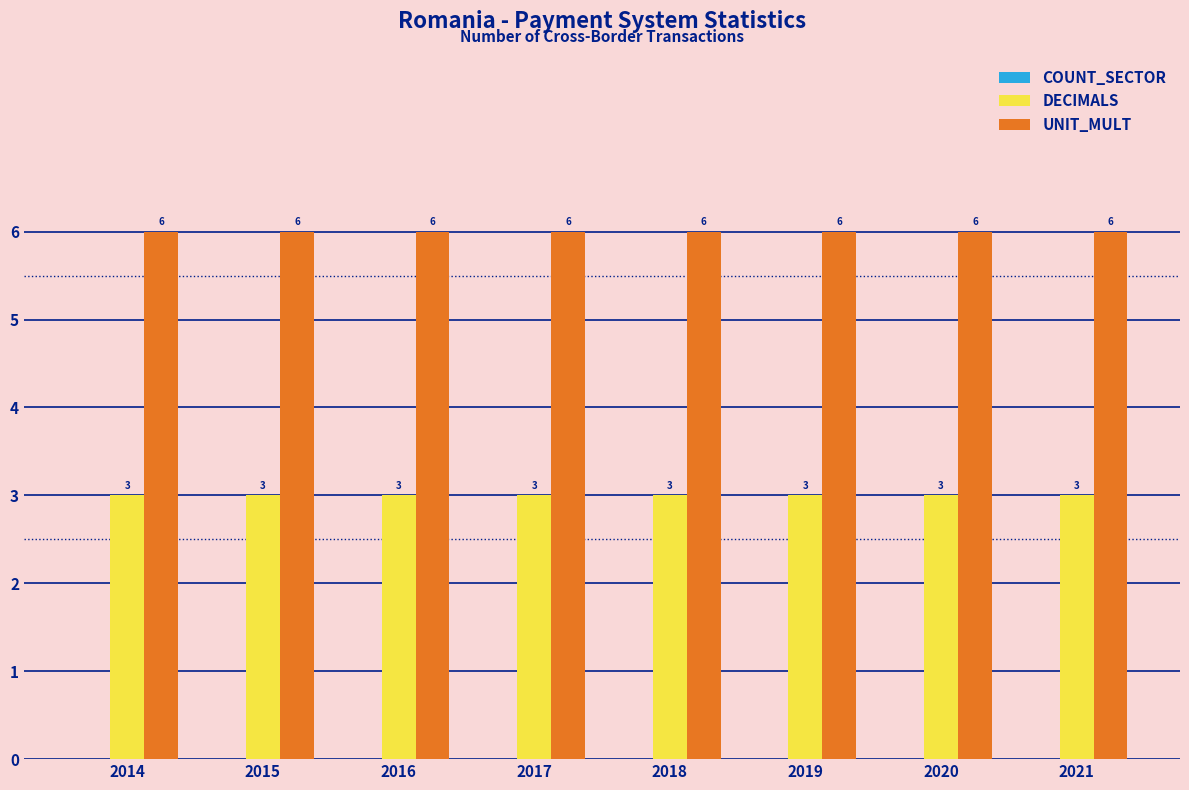

What is the spread (max minus min) of values at 2019?

3